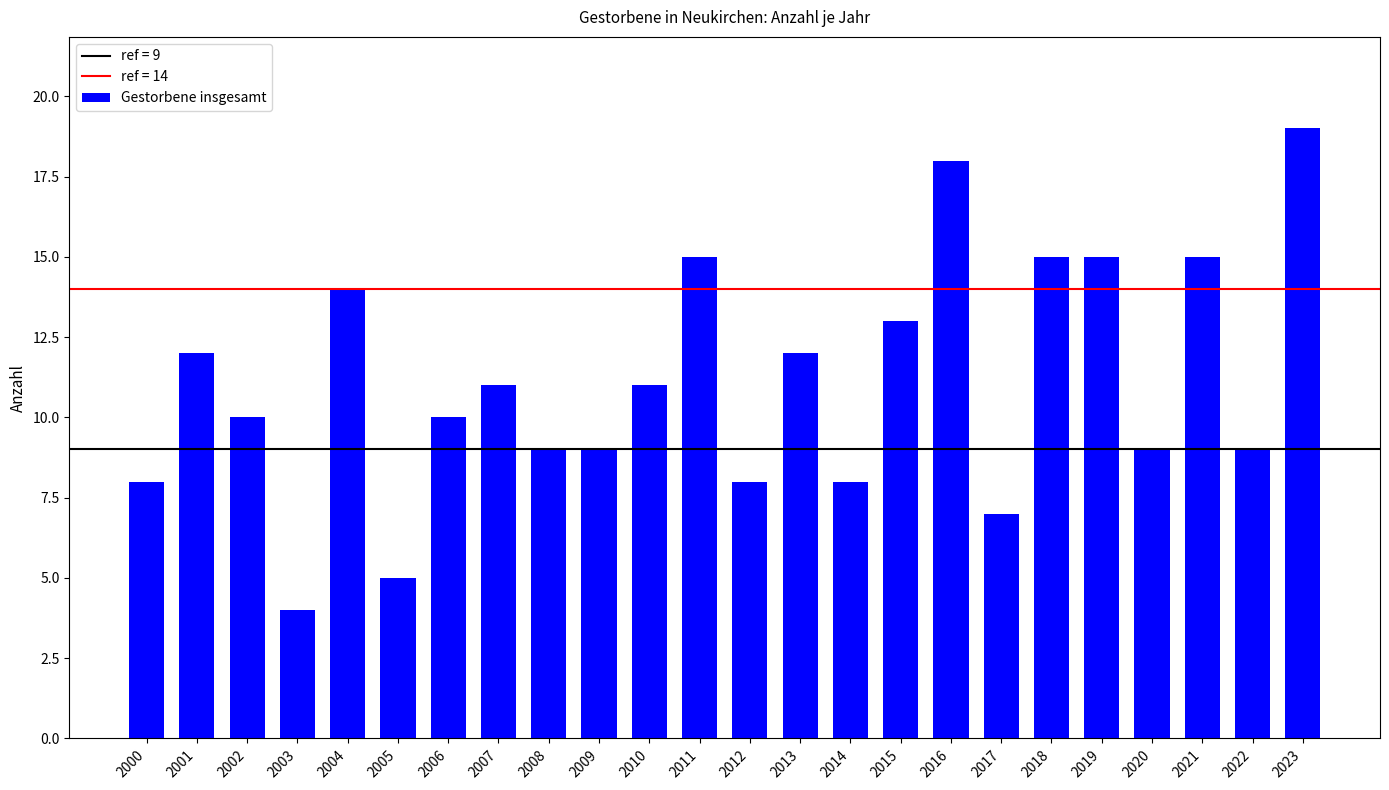

What is the value of the 22nd bar from the left?

15